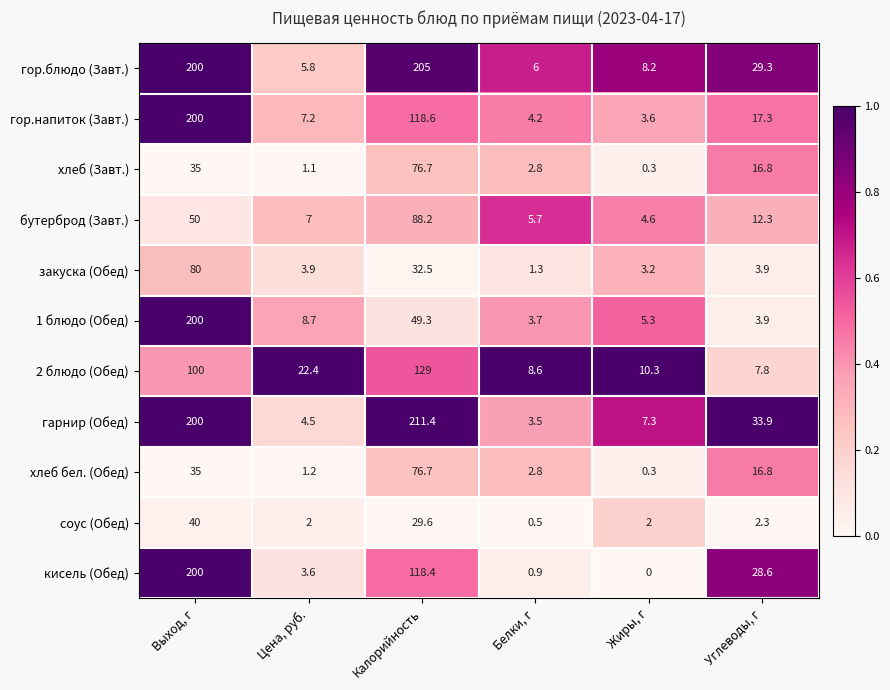

Read the 1 блюдо (Обед) value at Белки, г.

3.7